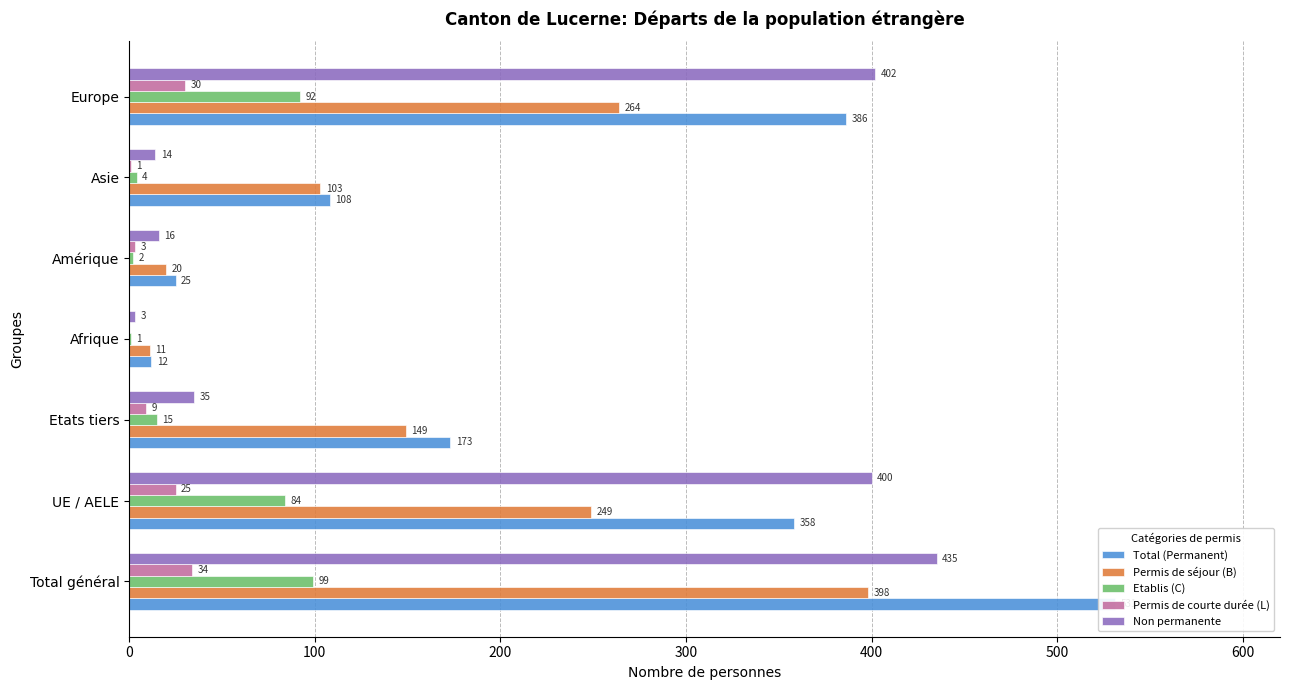

What is the highest value of the Permis de séjour (B) series?

398